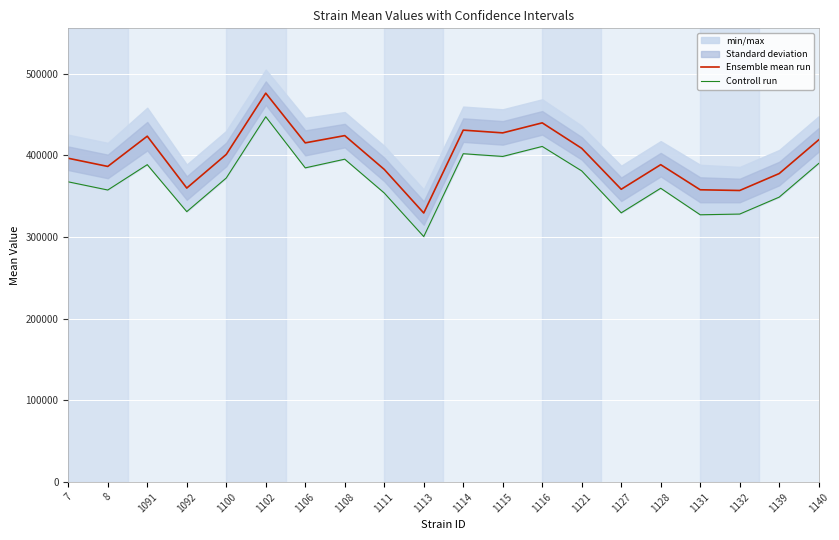

Is it true that Controll run equals 550601.7 at 7?

False